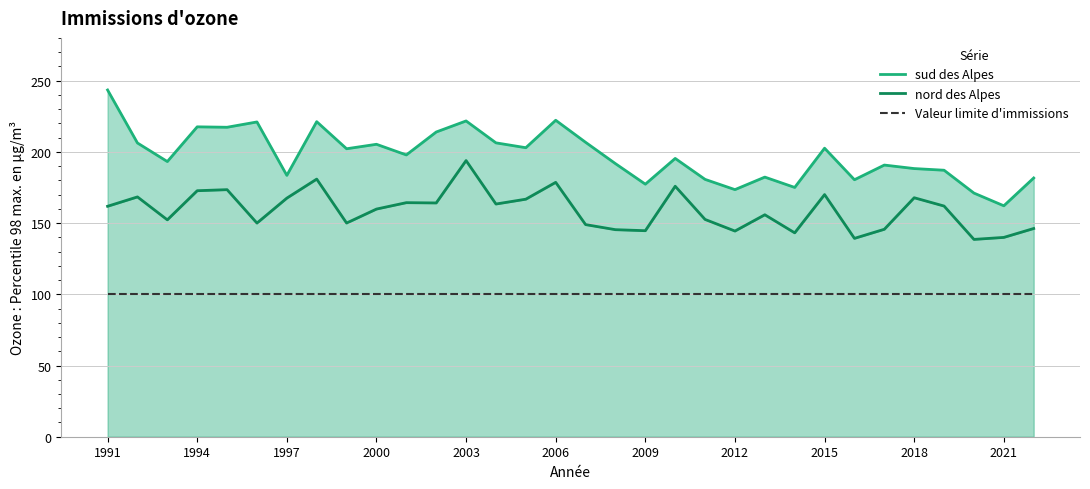

True or false: Valeur limite d'immissions and nord des Alpes cross at least once.

False